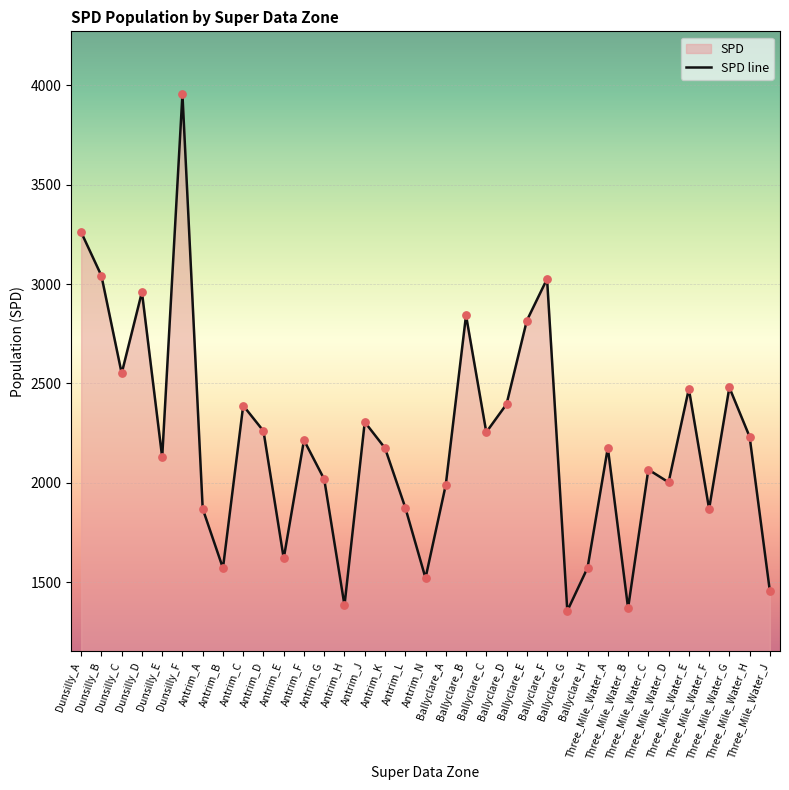

Approximately how many times larger is the value at Ballyclare_H compared to Three_Mile_Water_F?

0.8